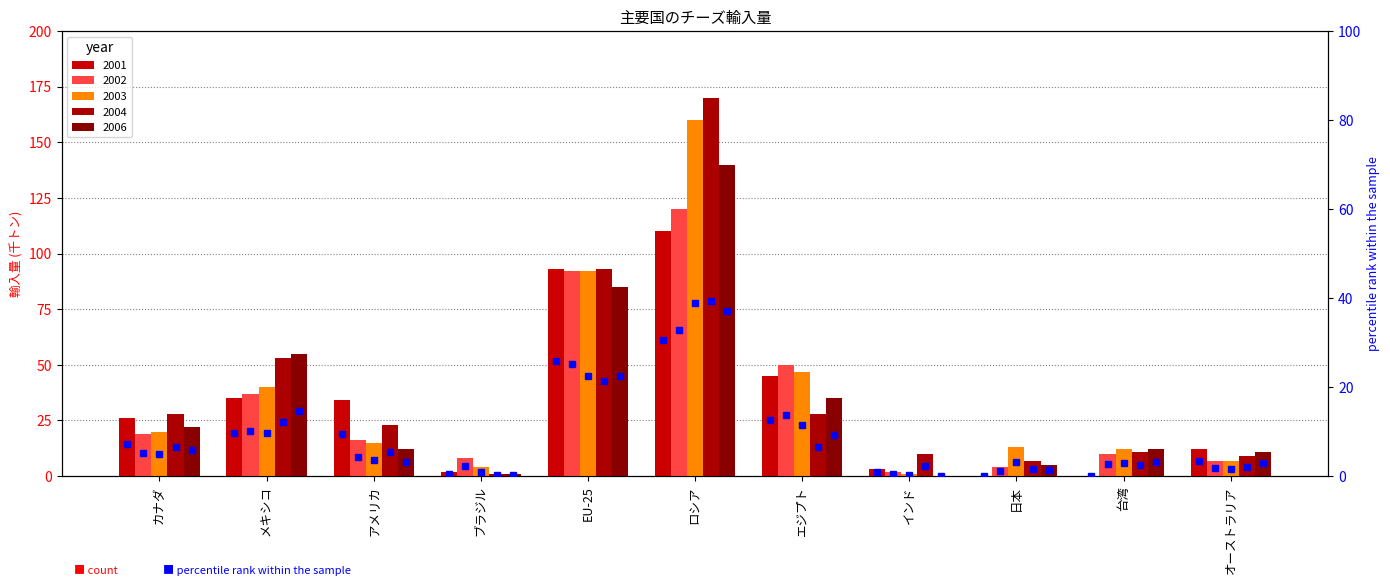

Is the value of % 2001 at カナダ greater than the value of % 2003 at メキシコ?

No